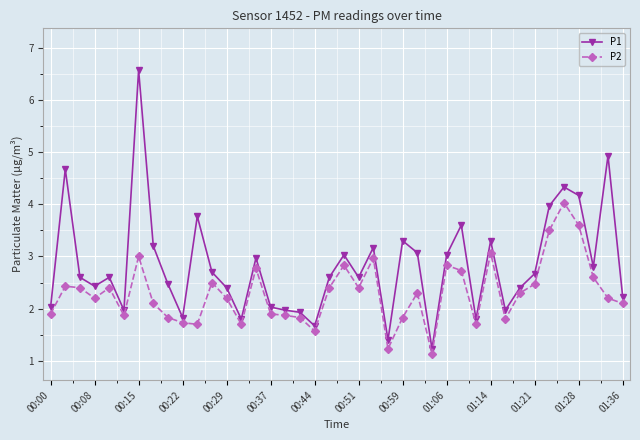

Which series has the largest total across all categories?

P1